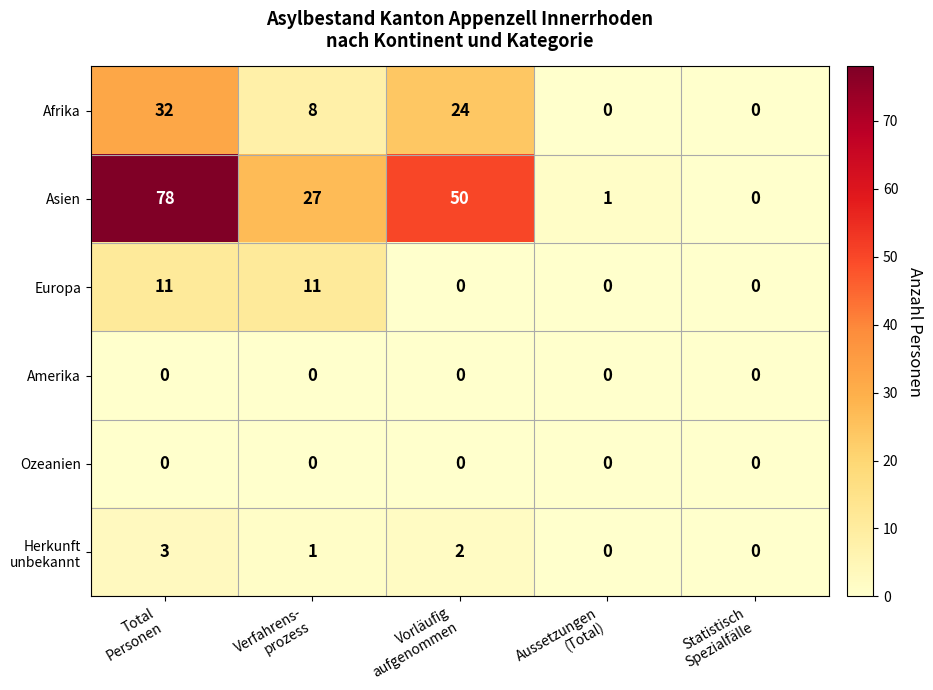

Which series has the largest range (max minus min)?

Asien